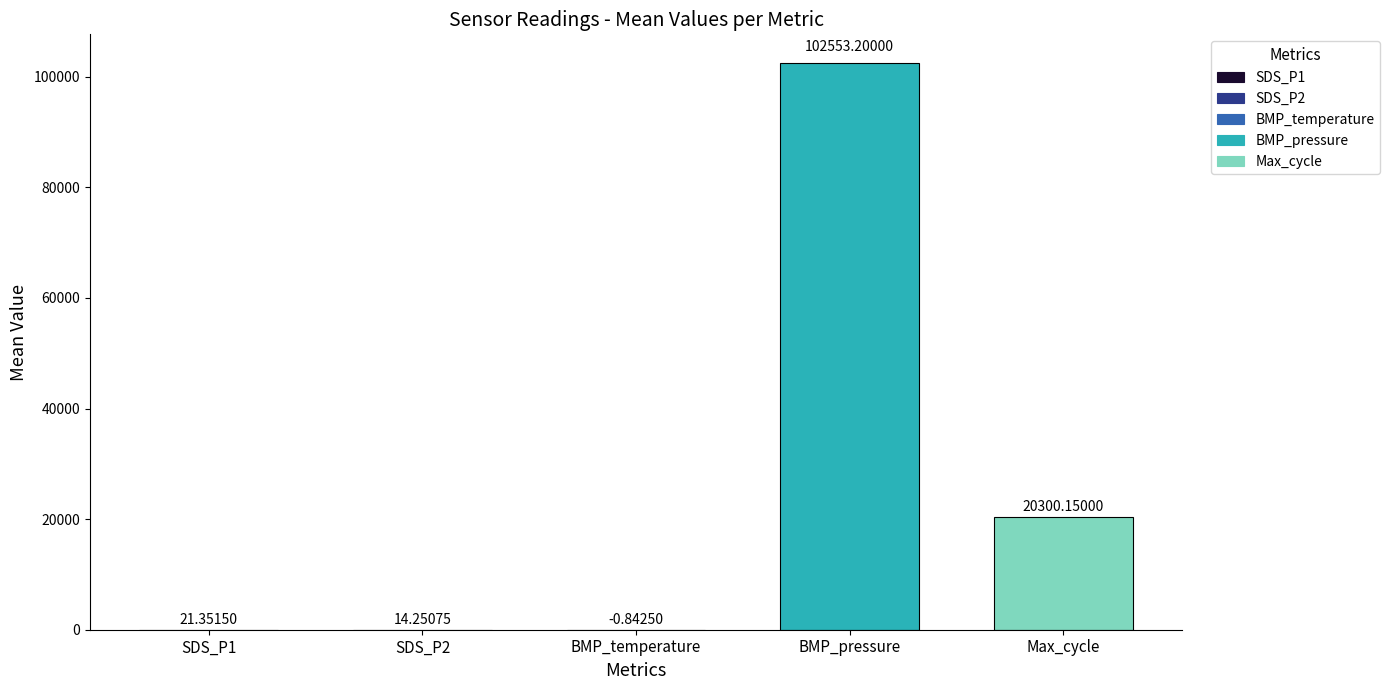

What is the average value of the SDS_P2 series?

14.3